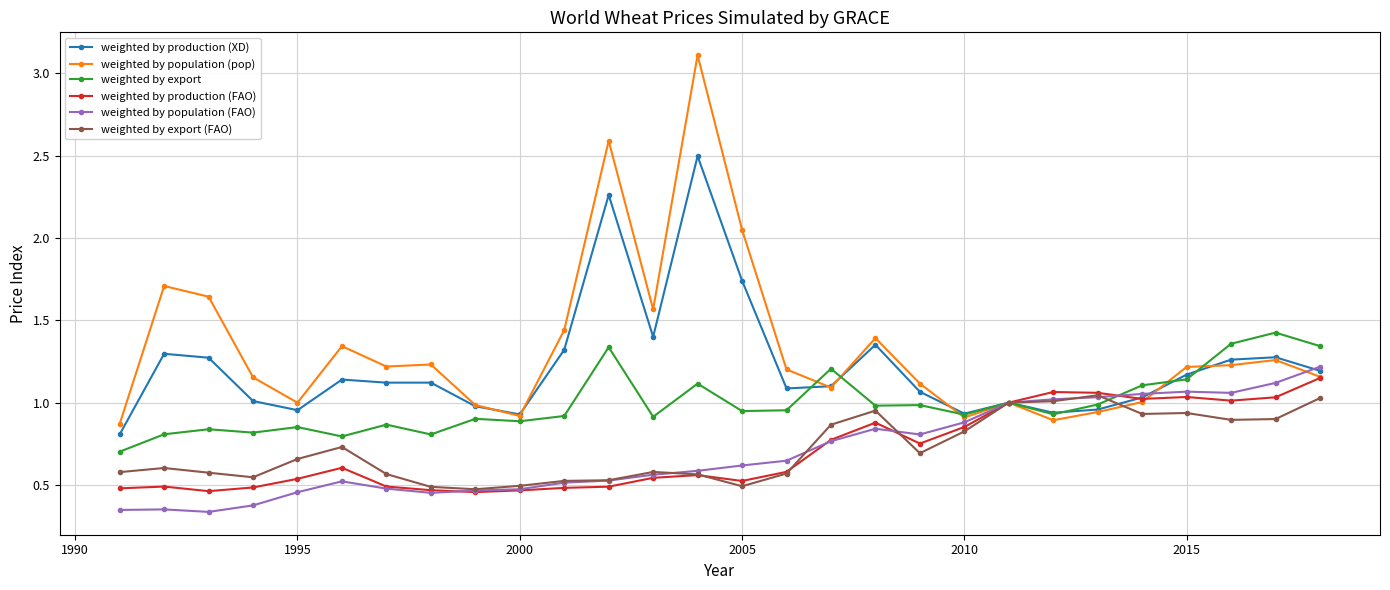

True or false: weighted by population (FAO) and weighted by production (FAO) cross at least once.

True